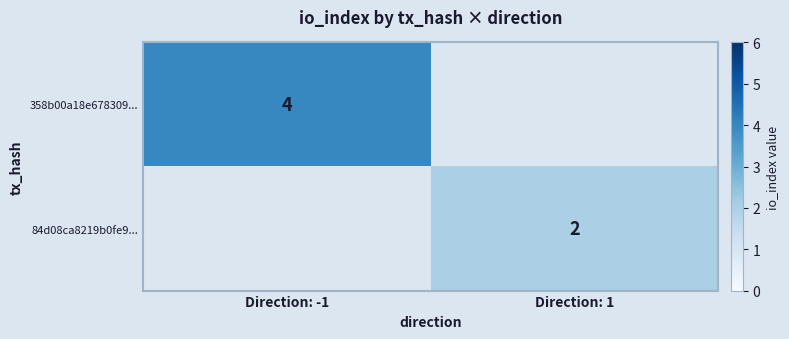

True or false: 84d08ca8219b0fe9... has a value of 2 at Direction: 1.

True